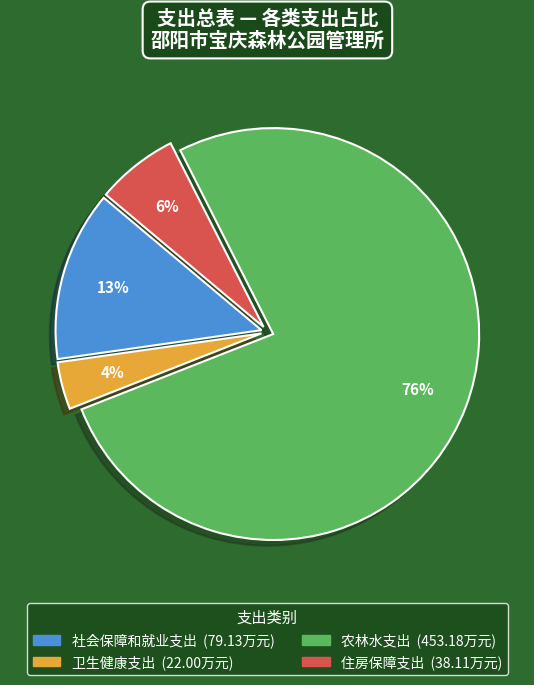

Which has a higher value, 农林水支出 or 卫生健康支出?

农林水支出